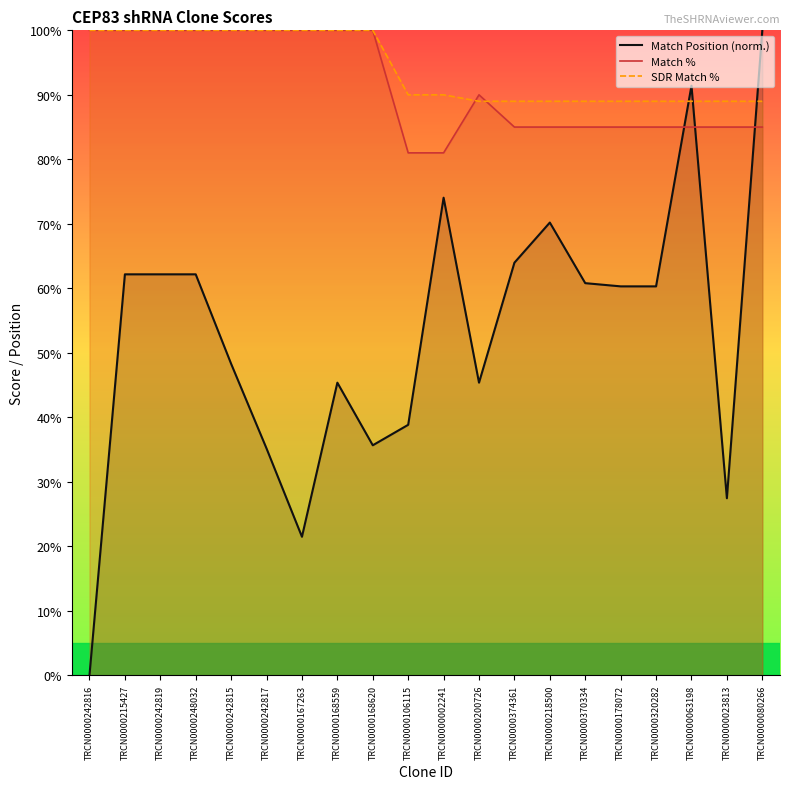

Does the chart have visible grid lines?

No